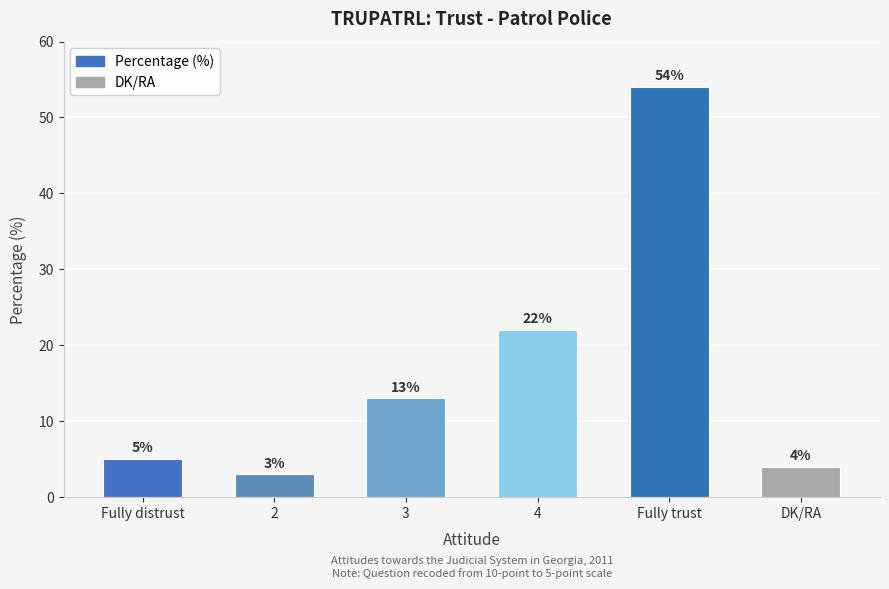

What is the label of the 4th bar from the right?

3